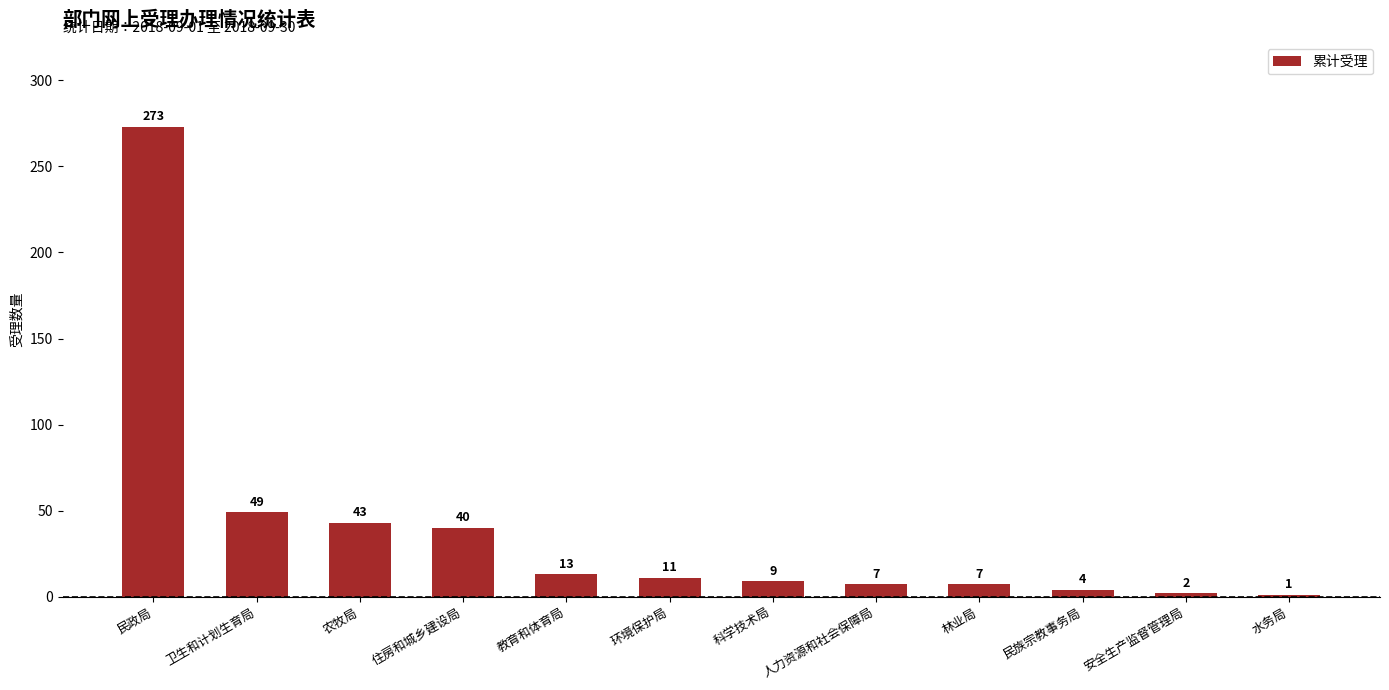

What is the sum of all values?

459